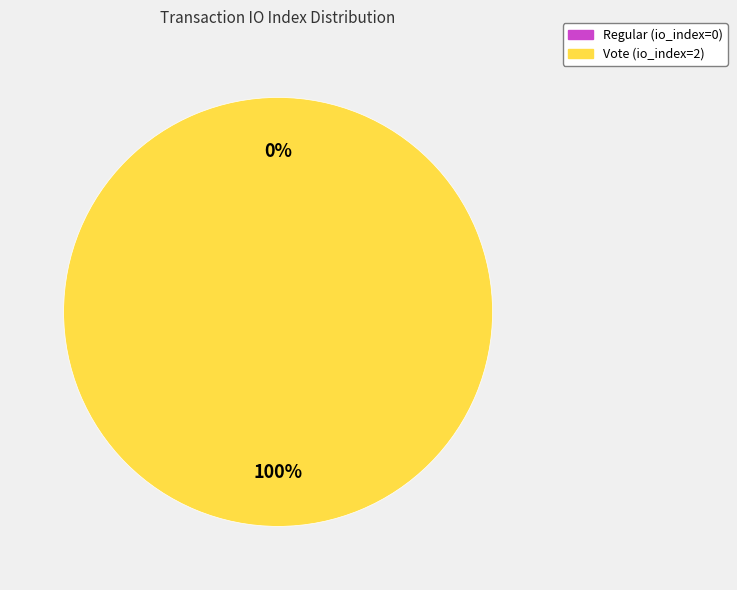

What percentage is the Vote (io_index=2) slice, to the nearest percent?

100%